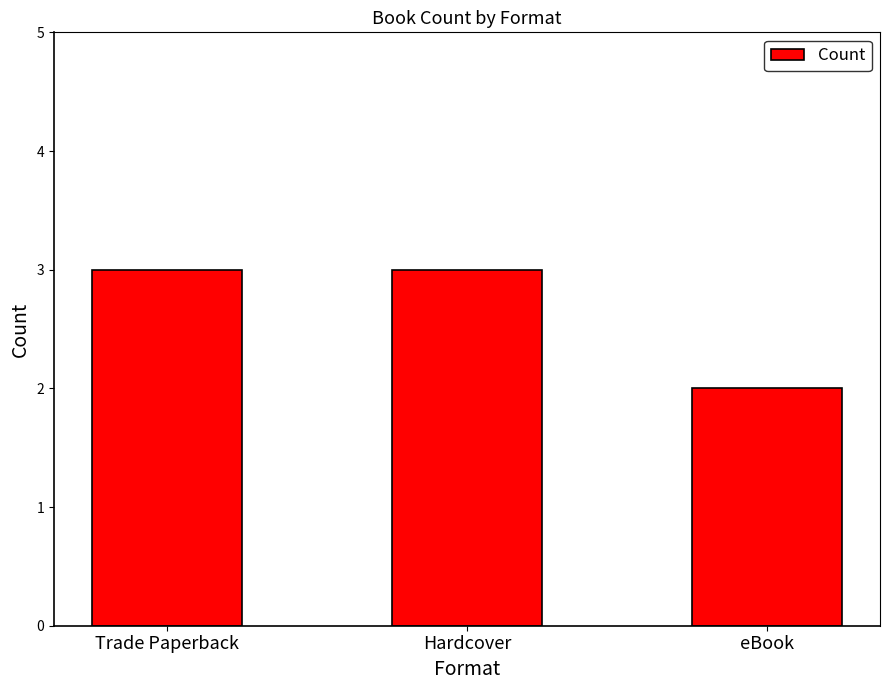

Which label corresponds to the smallest value in the chart?

eBook